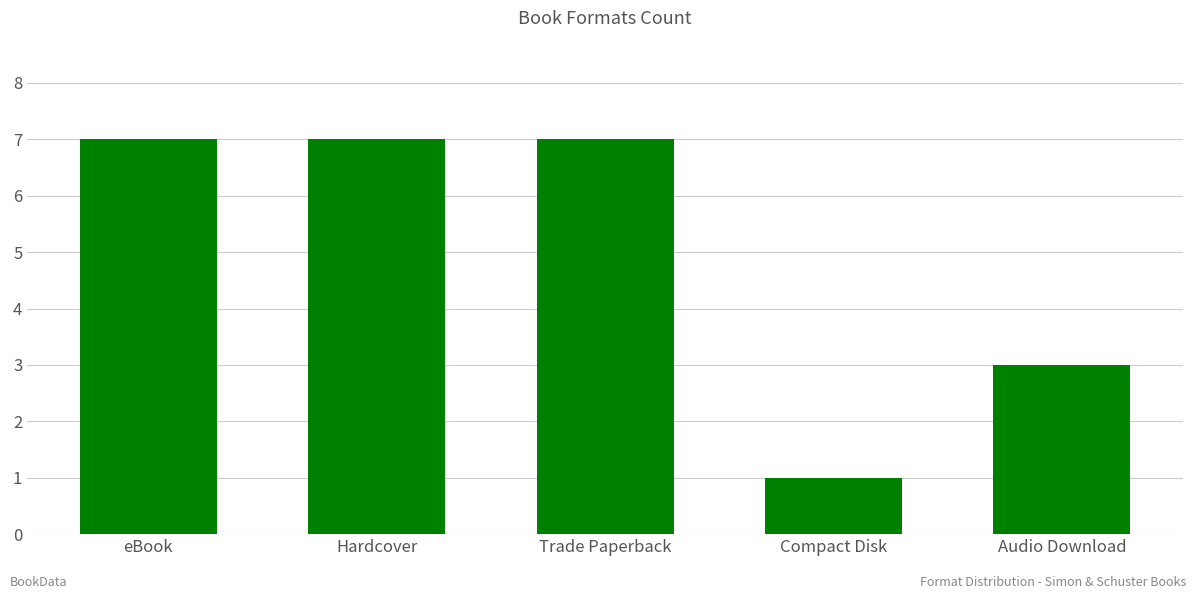

What is the smallest value displayed?

1